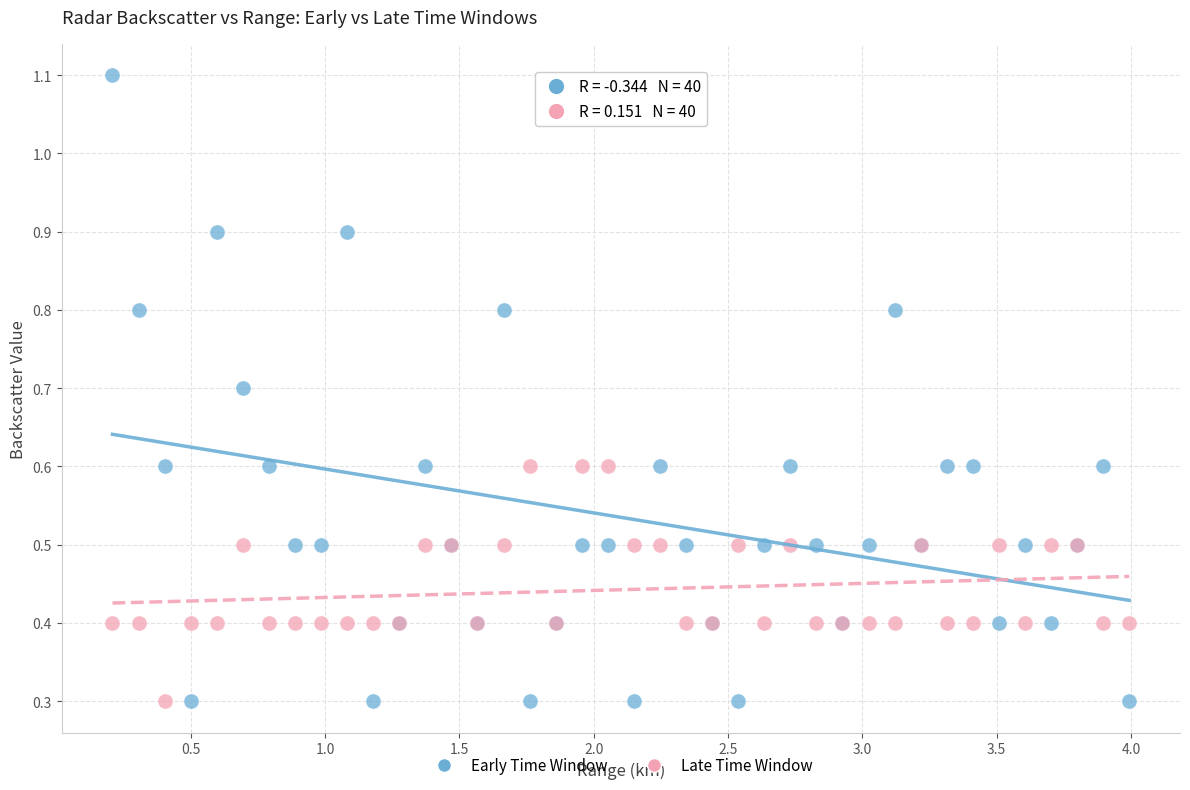

Which series has the widest spread of Y values?

Early Time Window